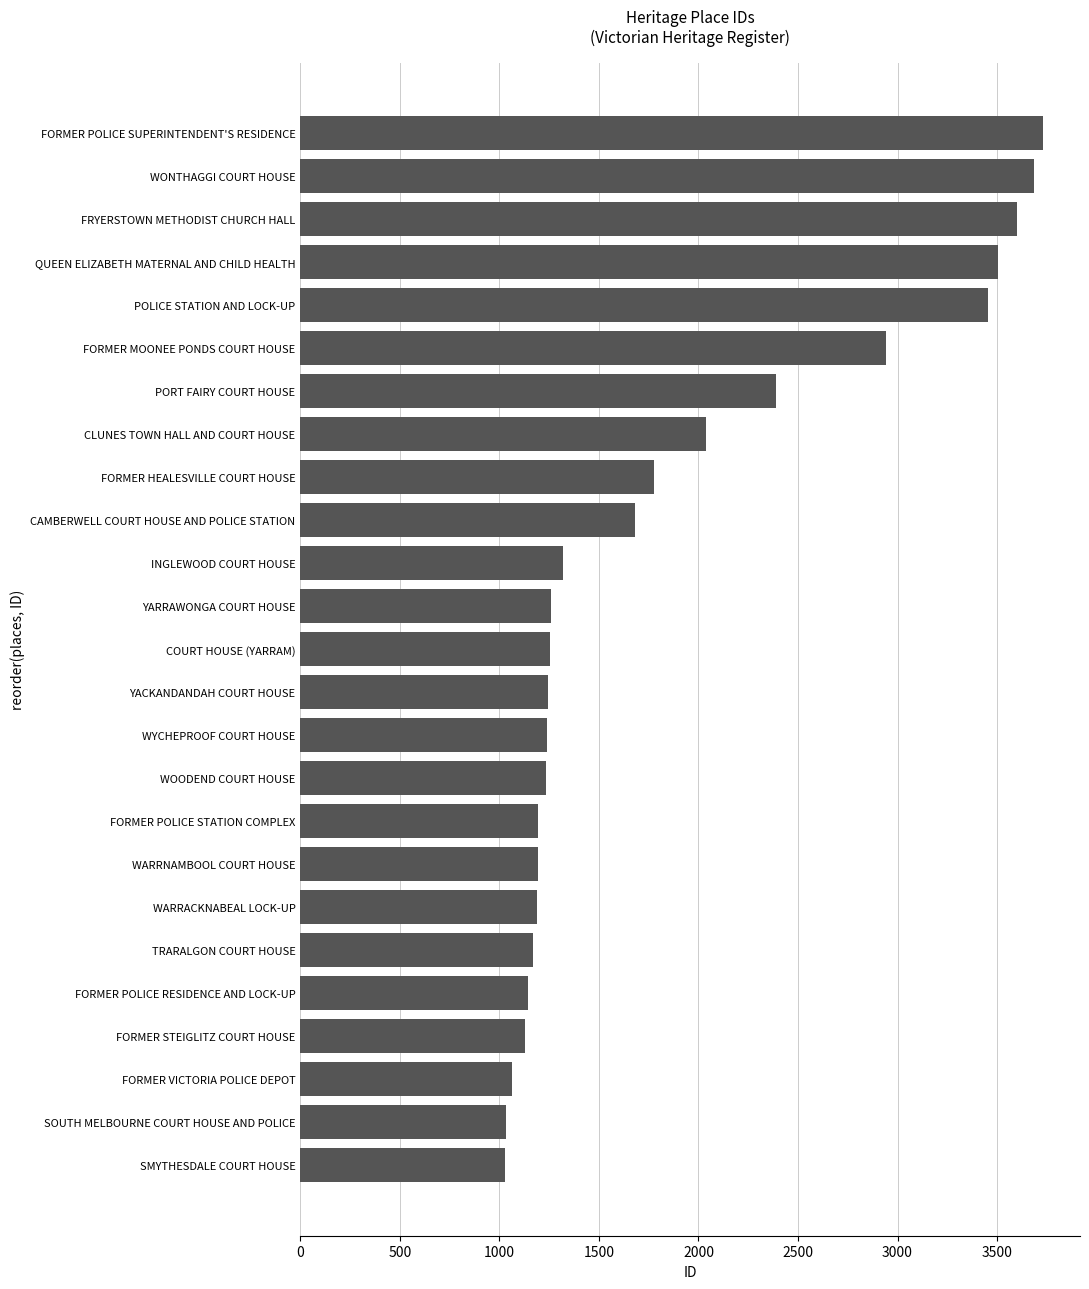

What is the greatest value displayed?

3730